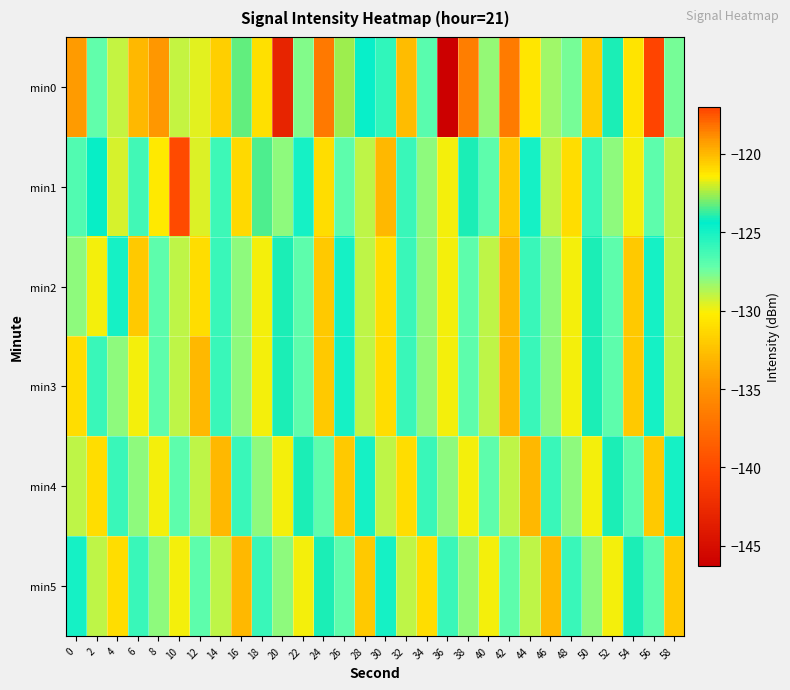

Which has a higher value, 20 or 40?

40